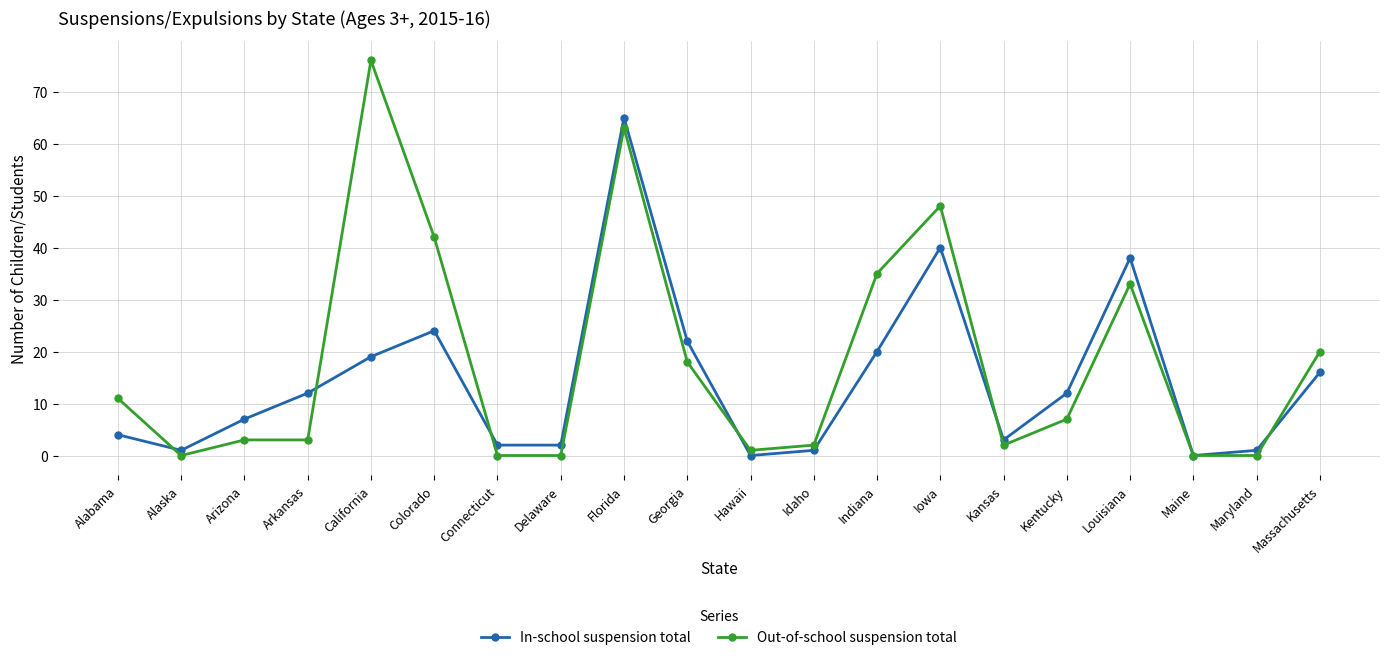

At how many categories does at least one series exceed 37?

5